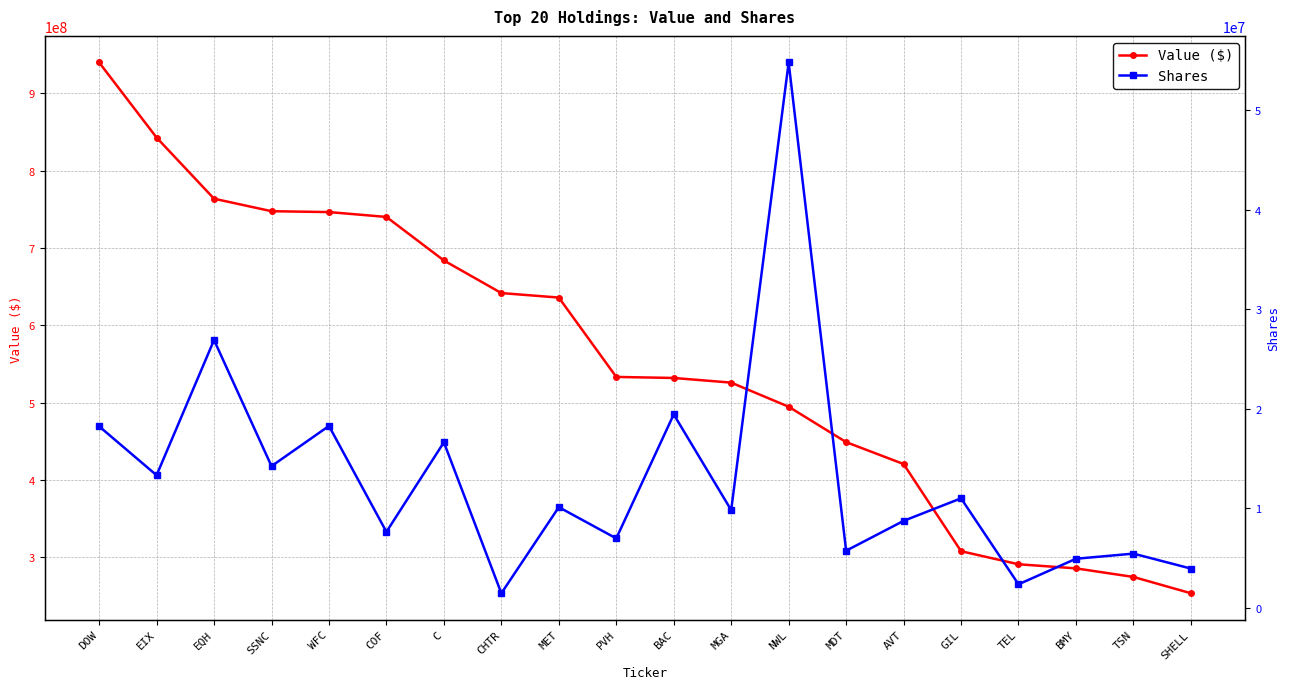

True or false: Shares and Value ($) cross at least once.

False